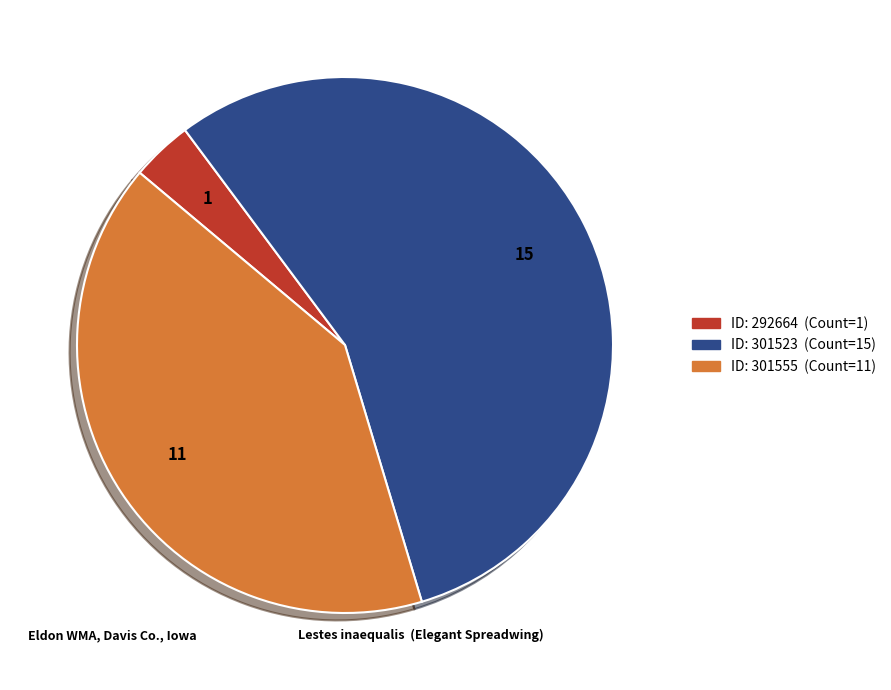

Is there a majority slice in this chart?

Yes